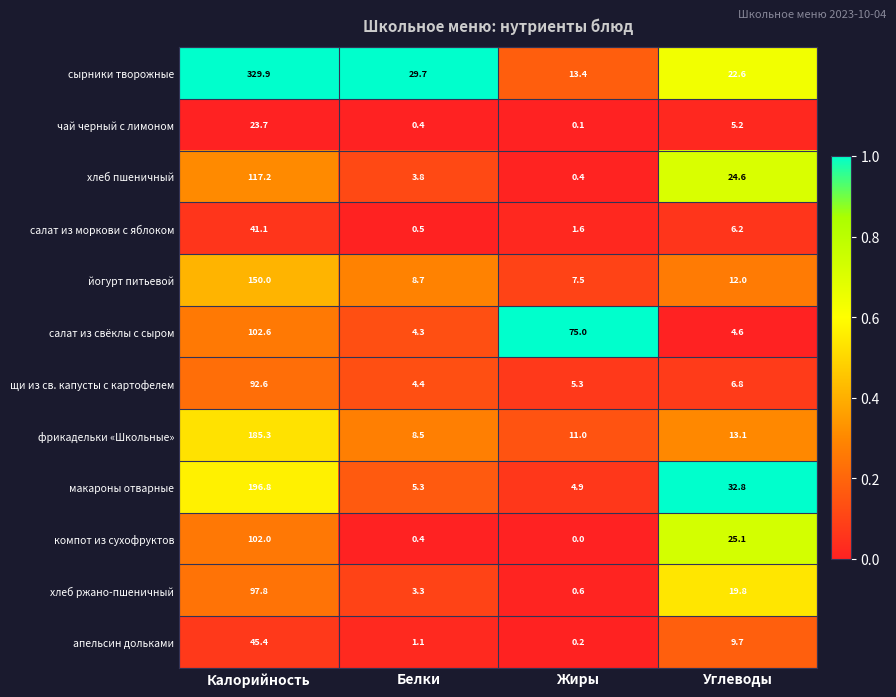

The value of макароны отварные at Белки is 5.3. True or false?

True